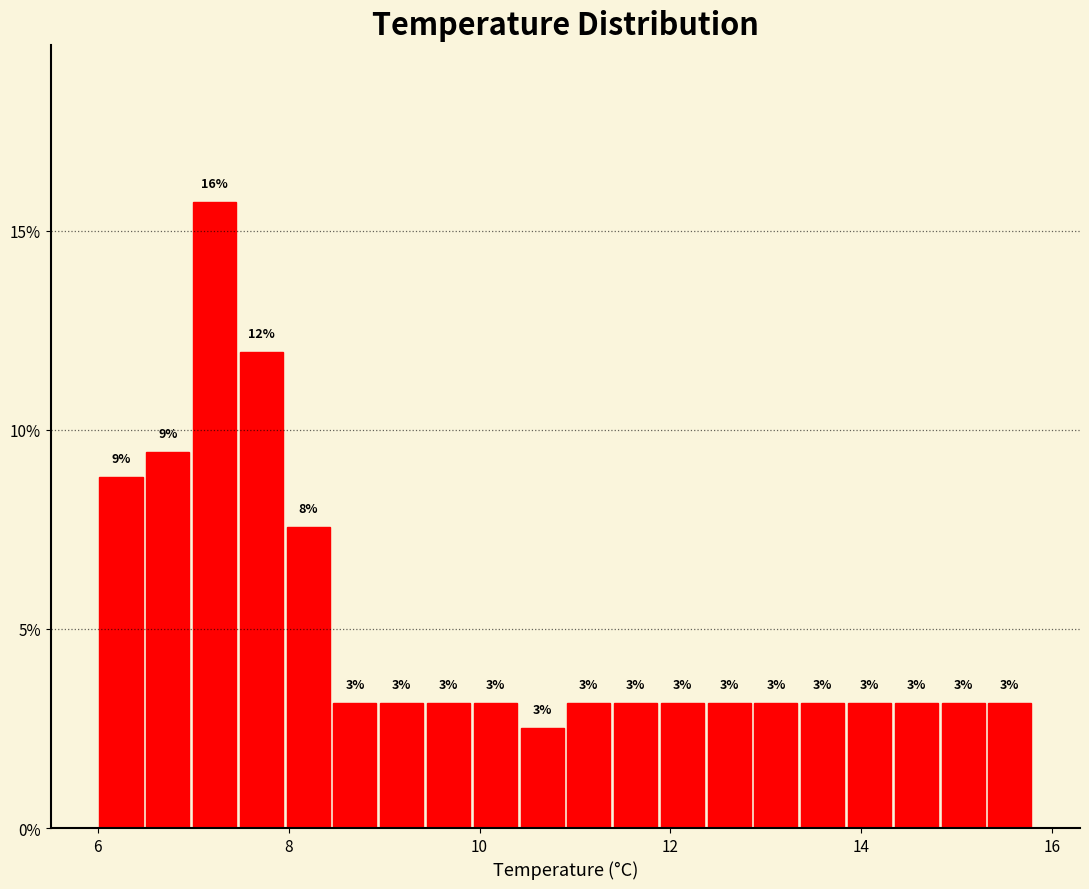

Read against the x-axis, roughly where is the centre of the tallest bar?

7.2